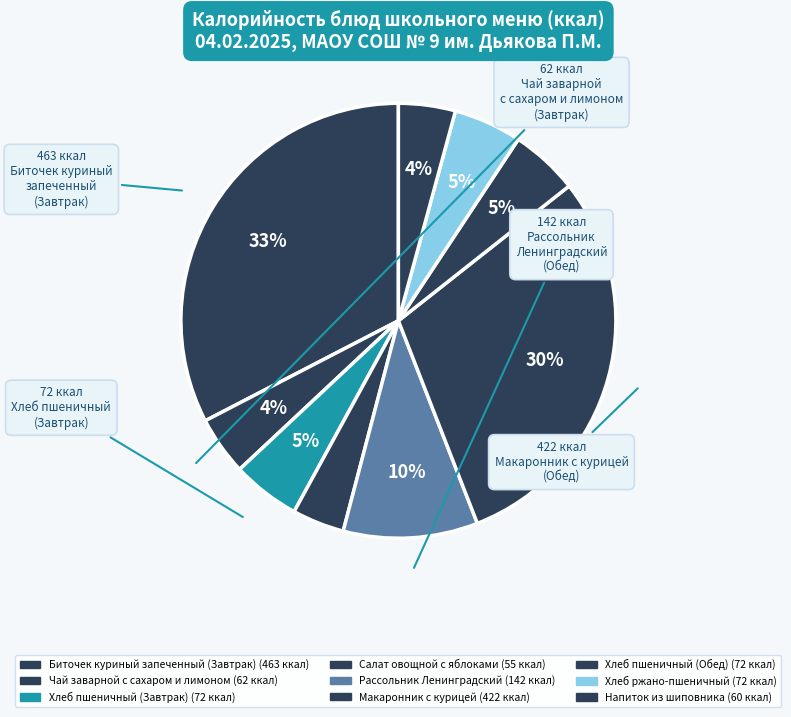

To the nearest percent, what is the difference between the largest and smallest slice percentages?

29%